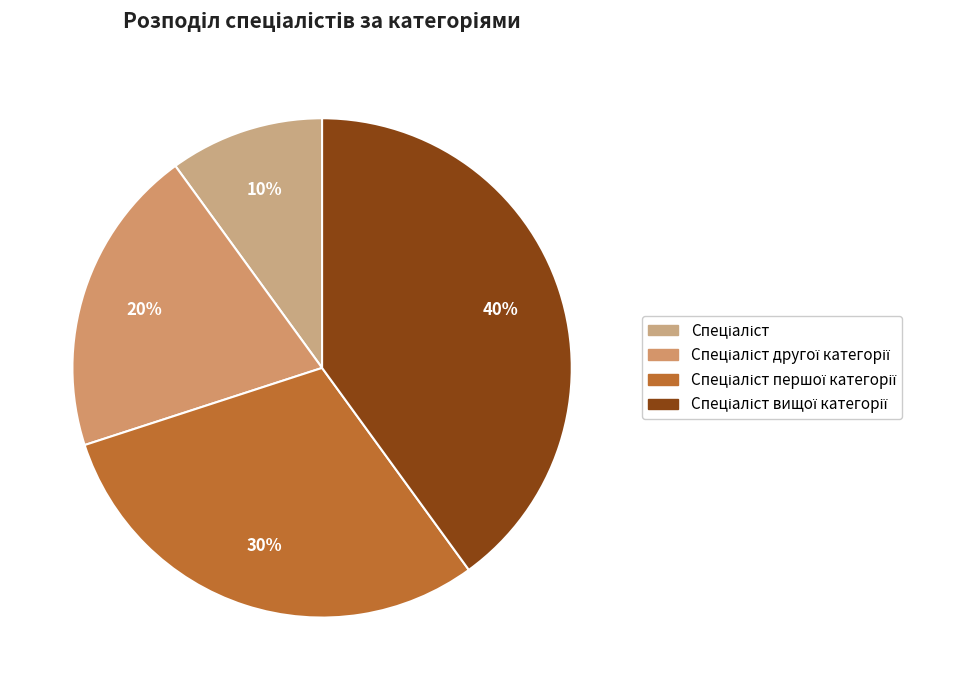

What is the ratio of the value at Спеціаліст другої категорії to the value at Спеціаліст?

2.0